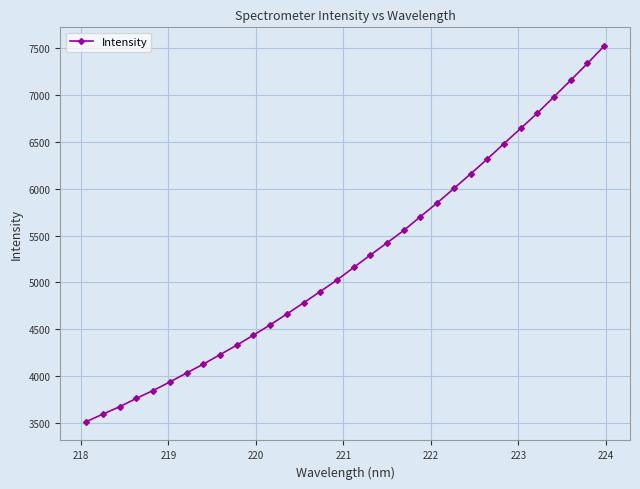

How many series are shown in this chart?

1